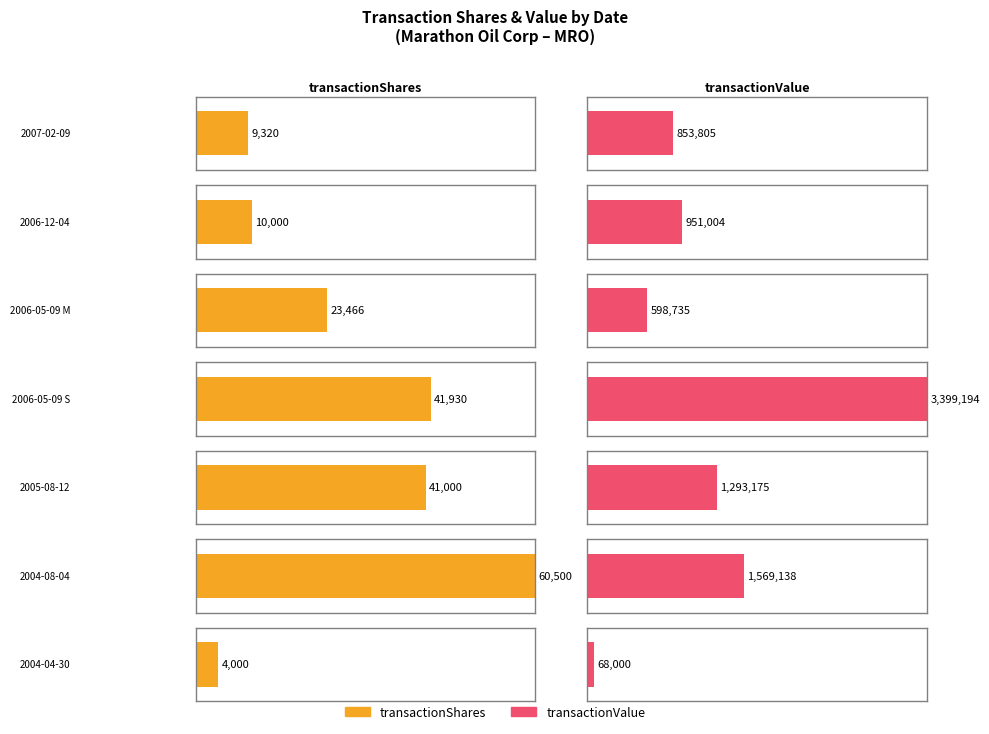

What is the difference between the highest and lowest values at 2005-08-12?

1252175